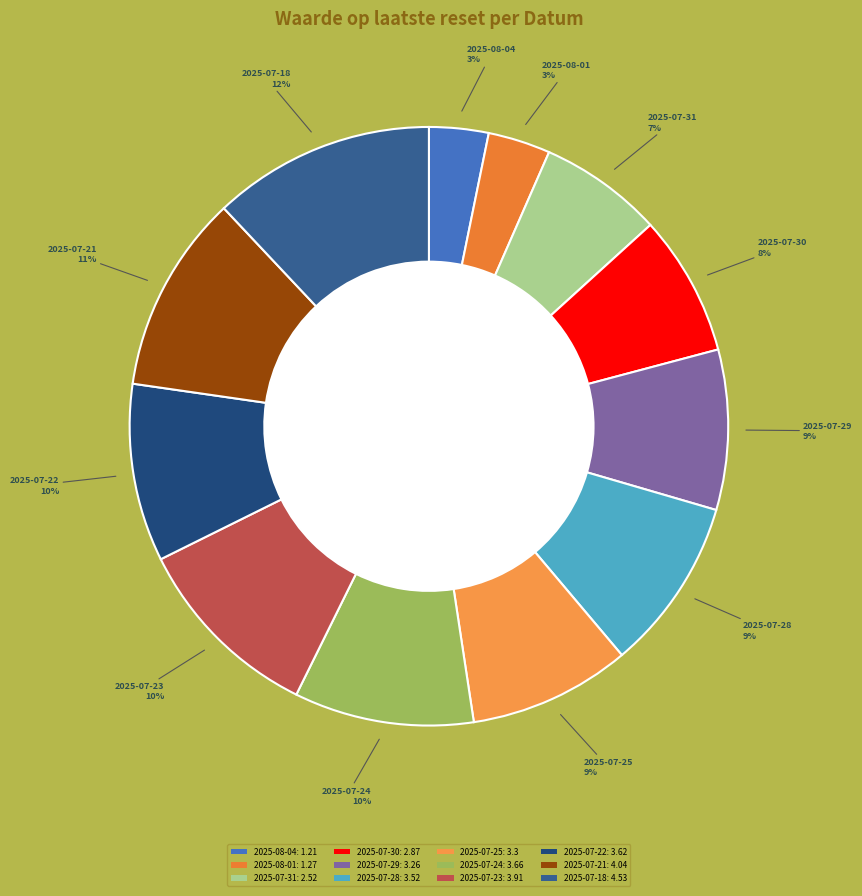

What is the largest slice in the pie chart?

2025-07-18